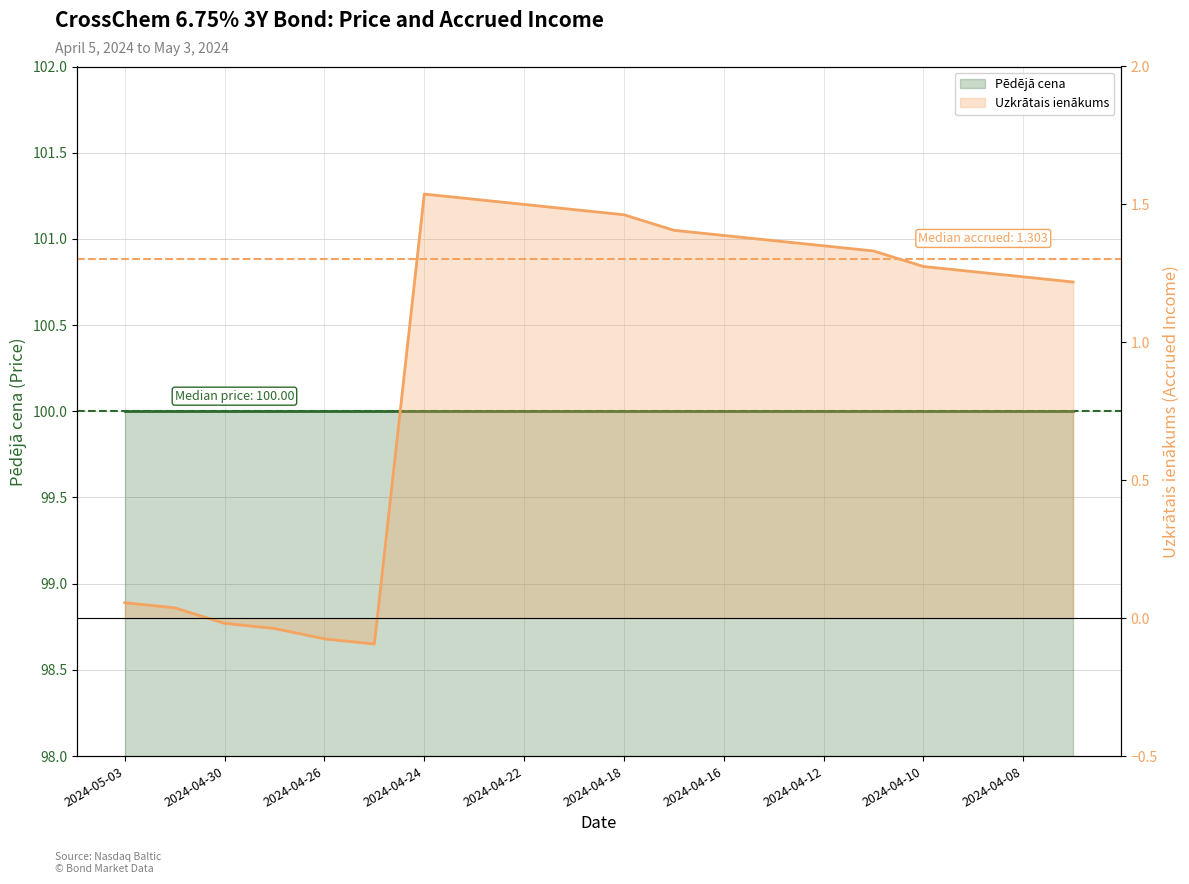

Reading left to right, extract all data points from this chart.

0.1	0.0	-0.0	-0.0	-0.1	-0.1	1.5	1.5	1.5	1.5	1.5	1.4	1.4	1.4	1.4	1.3	1.3	1.3	1.2	1.2